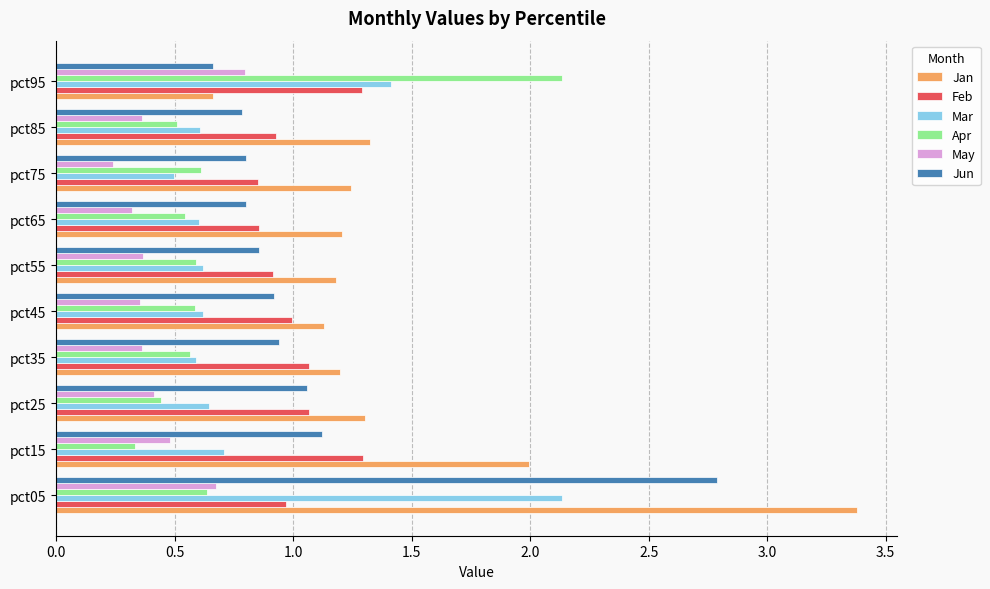

How many Mar values are between 0 and 1?

8